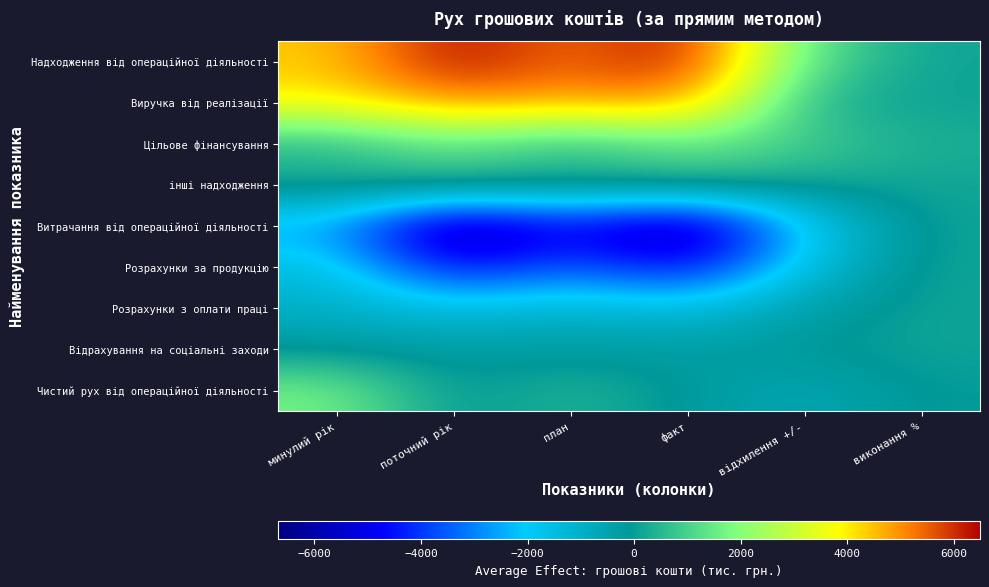

Between виконання % and поточний рік, which is larger?

поточний рік